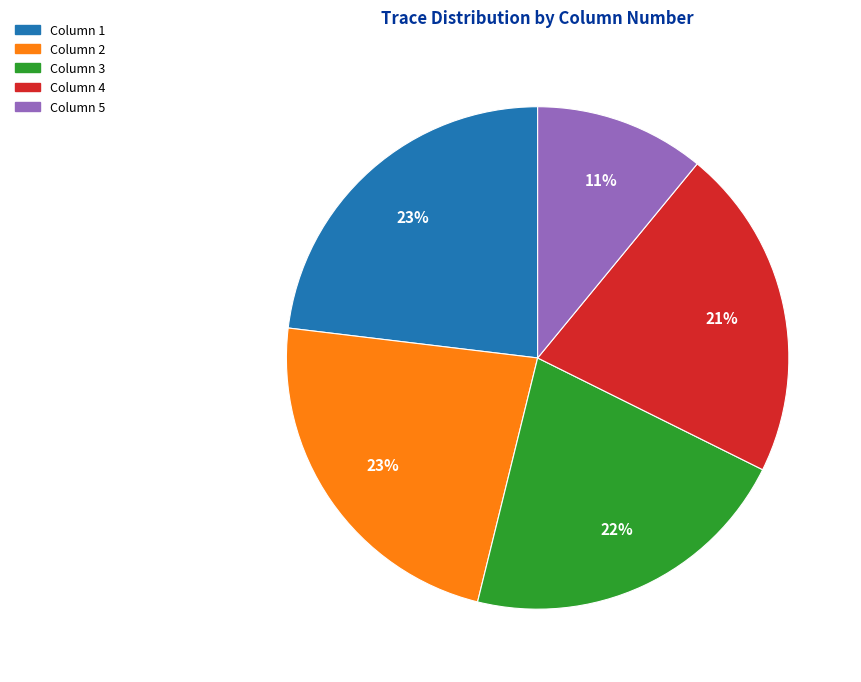

To the nearest percent, what percentage of the pie is Column 1?

23%